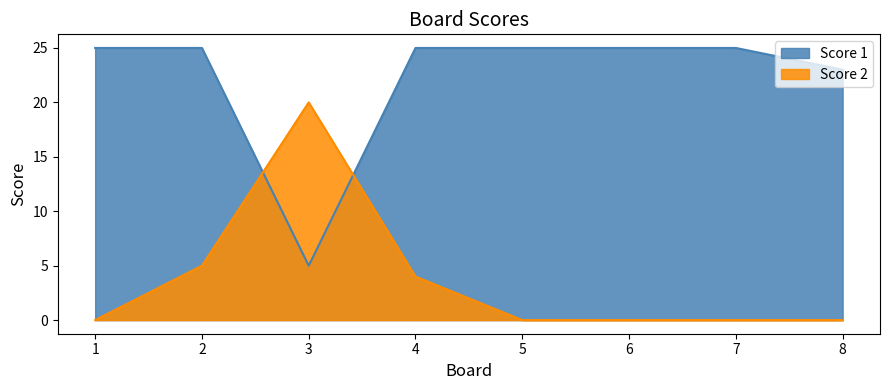

At which category does the chart reach its peak across all series?

1